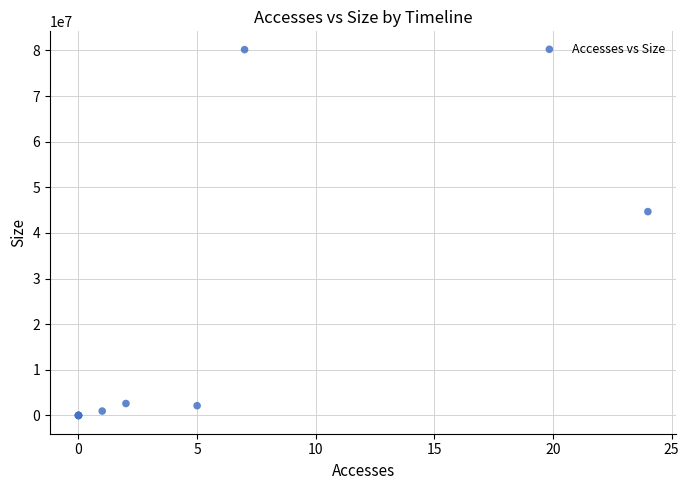

What Y value in the scatter plot is closest to 40086109?

44667120